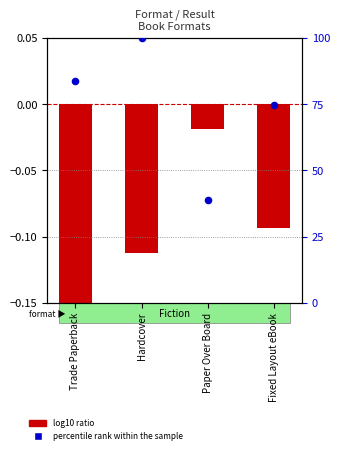

Is the value of percentile rank within the sample at Paper Over Board greater than the value of log10 ratio at Fixed Layout eBook?

Yes